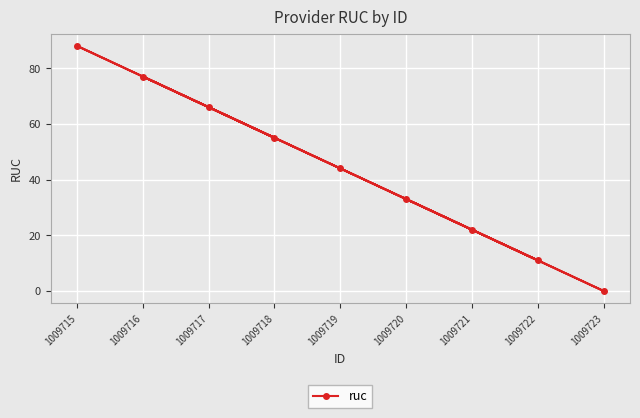

At which category does the chart reach its minimum across all series?

1009723